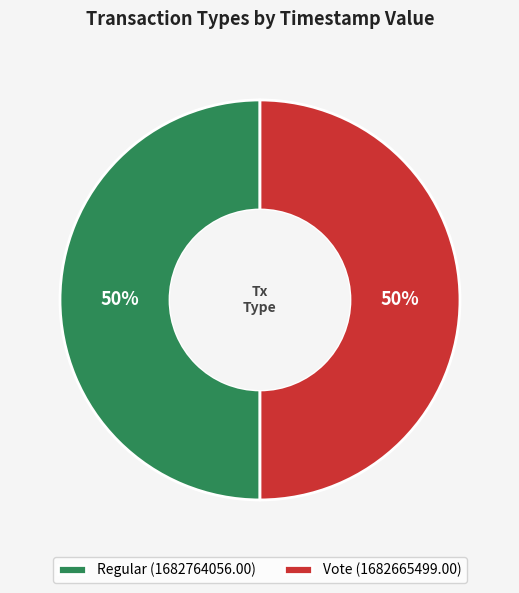

What percentage is the Vote slice, to the nearest percent?

50%